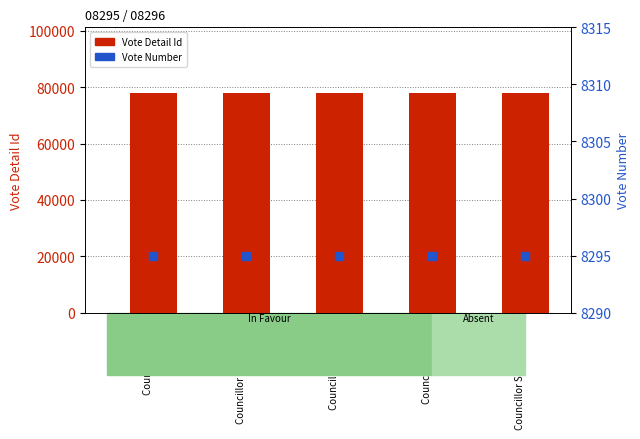

Which series has the largest Y range (max minus min)?

Vote Detail Id